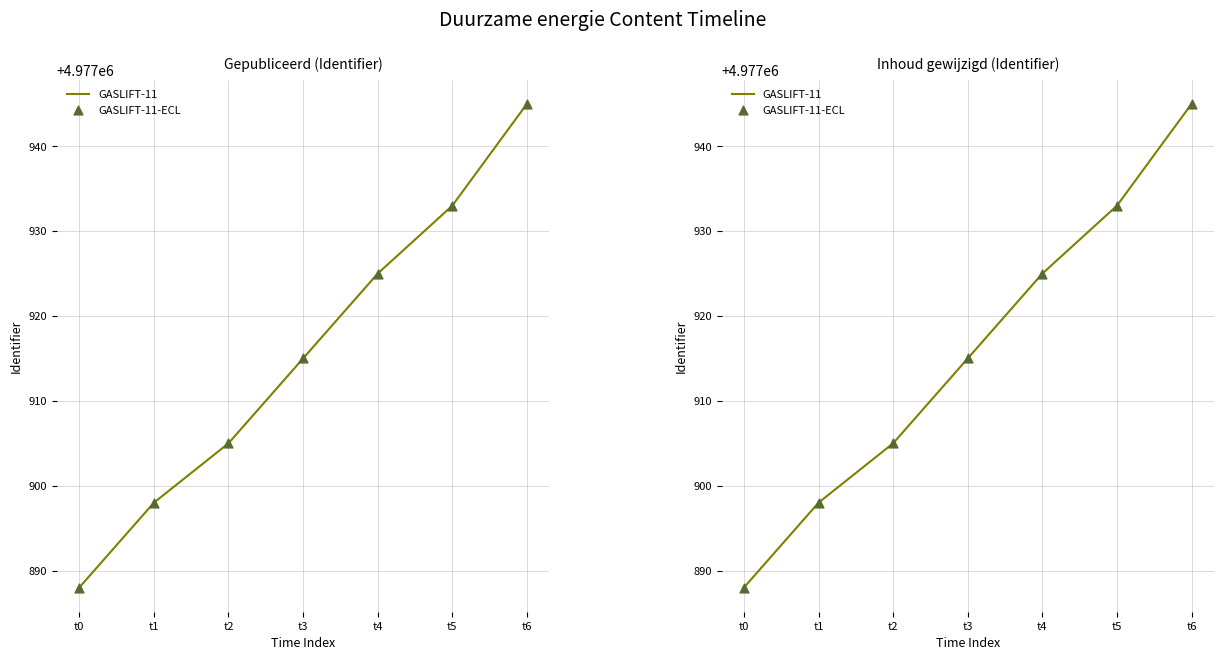

Which series has the widest spread of Y values?

GASLIFT-11